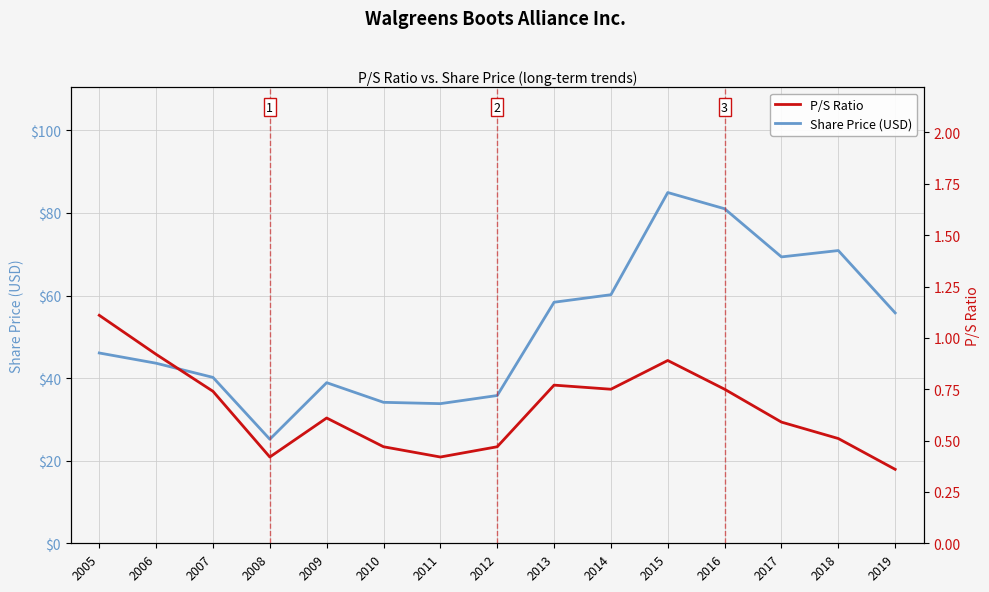

What is the smallest value displayed?

0.4